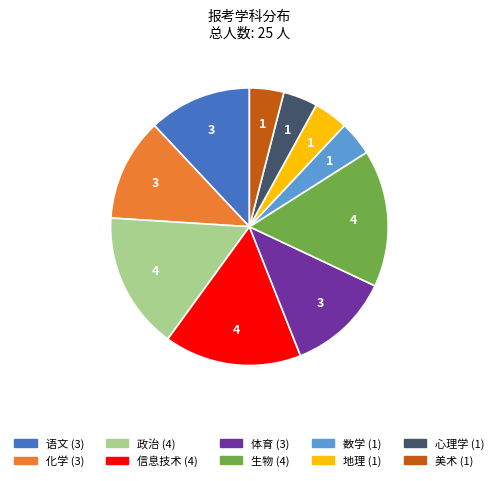

True or false: 生物 accounts for 8% of the total.

False